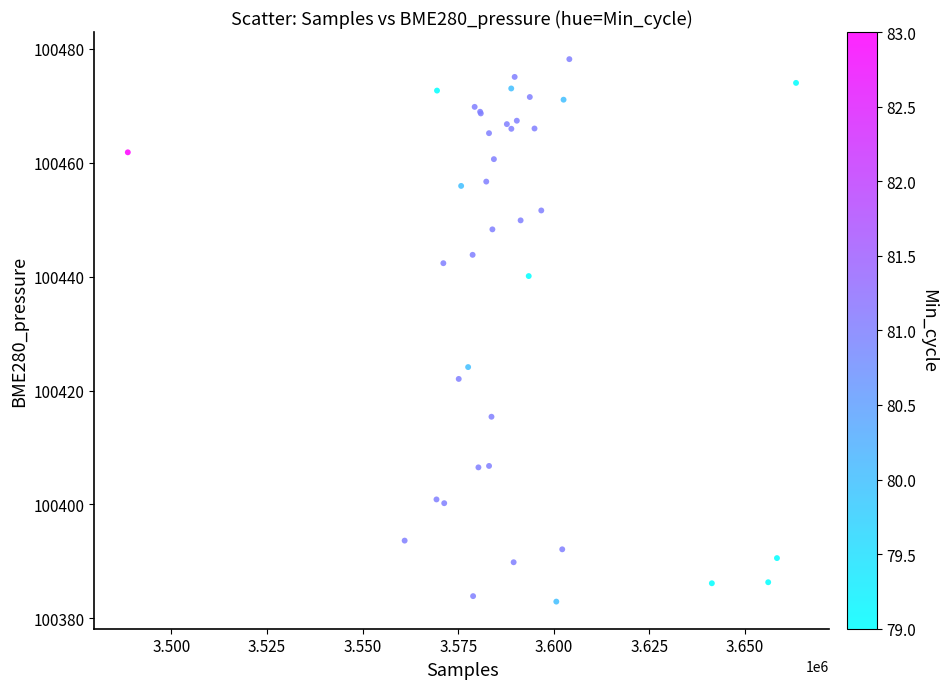

What Y value in the scatter plot is closest to 100430?

100424.1